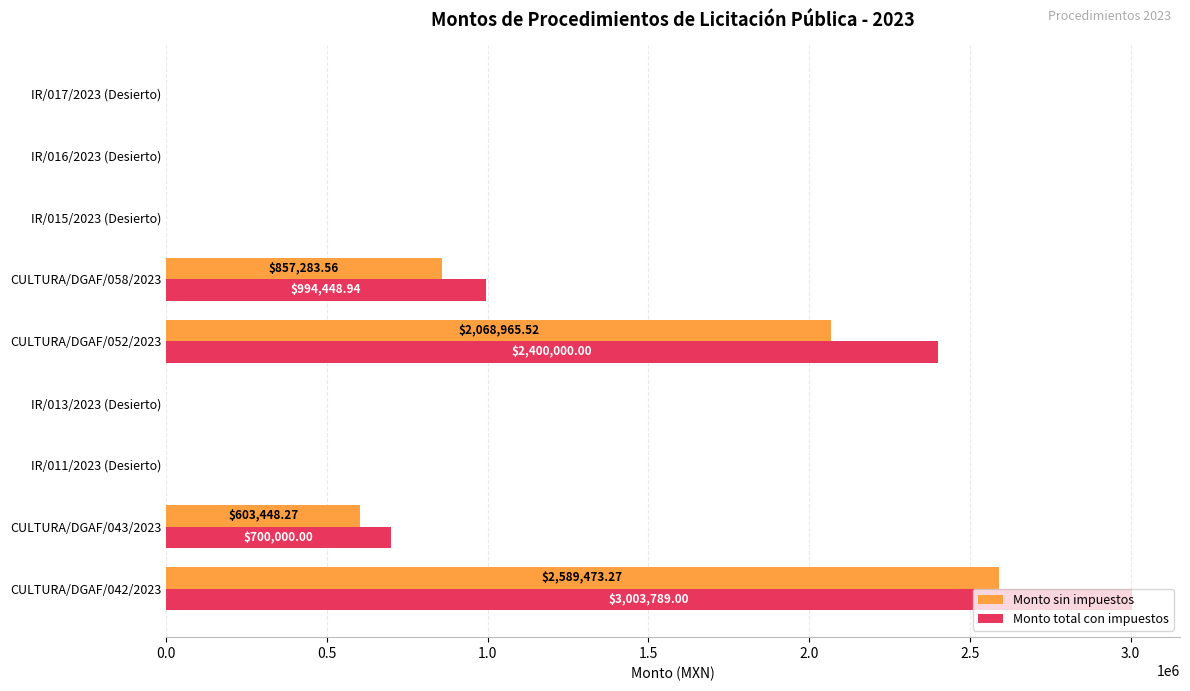

At which category is the sum across all series the highest?

CULTURA/DGAF/042/2023